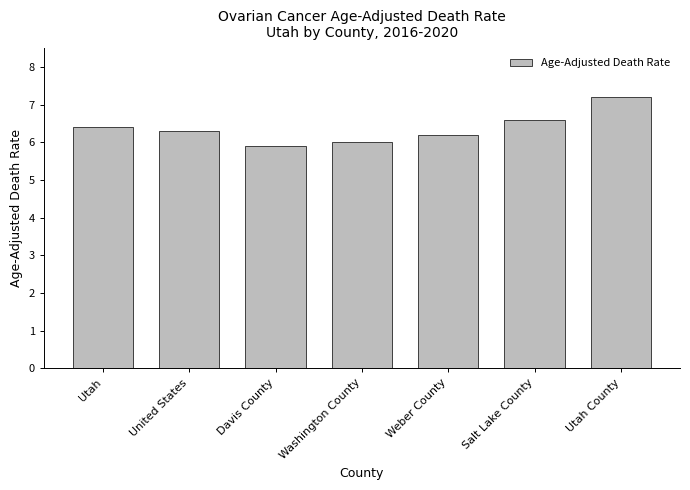

Reading left to right, what are all the values shown in this chart?

6.4	6.3	5.9	6.0	6.2	6.6	7.2